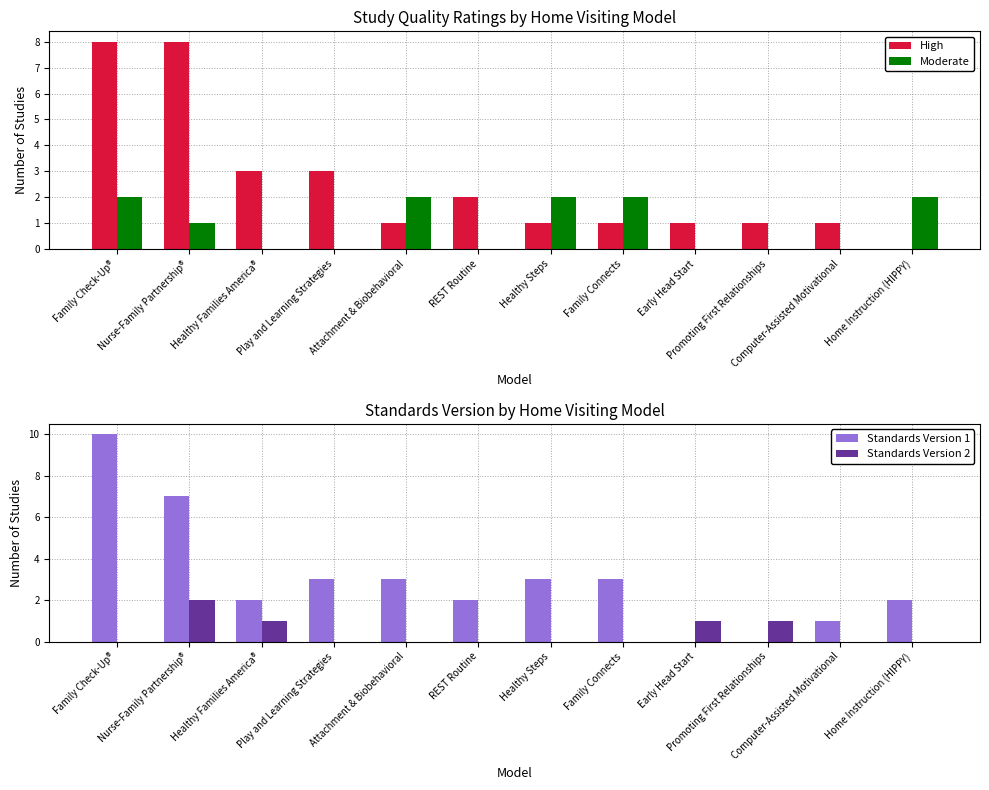

How many groups of bars are there?

12